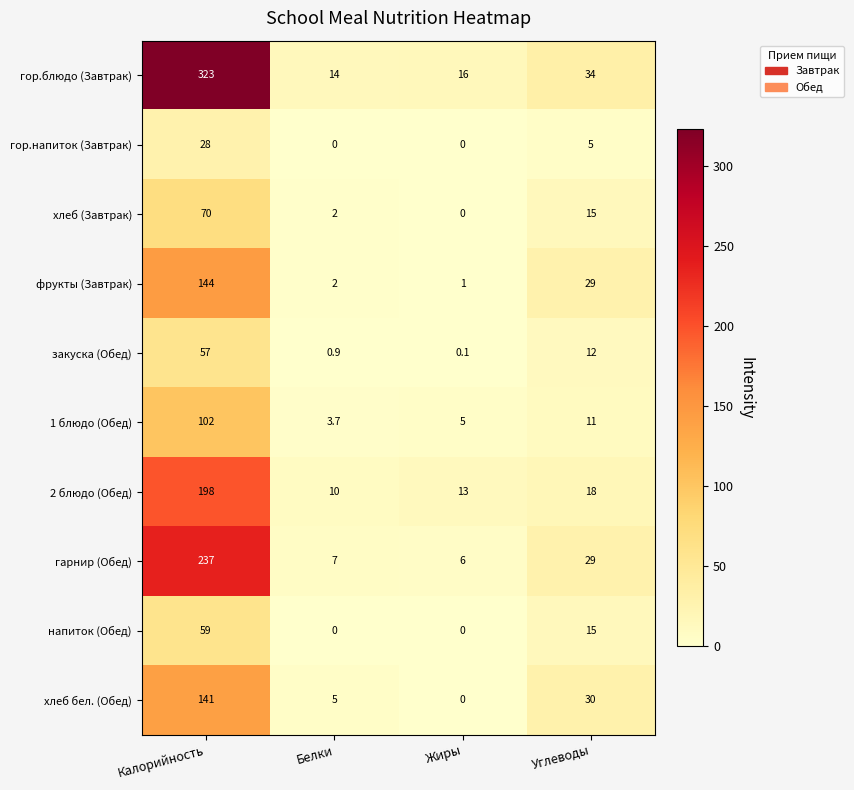

Rank the series by their maximum value, from highest to lowest.

гор.блюдо (Завтрак), гарнир (Обед), 2 блюдо (Обед), фрукты (Завтрак), хлеб бел. (Обед), 1 блюдо (Обед), хлеб (Завтрак), напиток (Обед), закуска (Обед), гор.напиток (Завтрак)